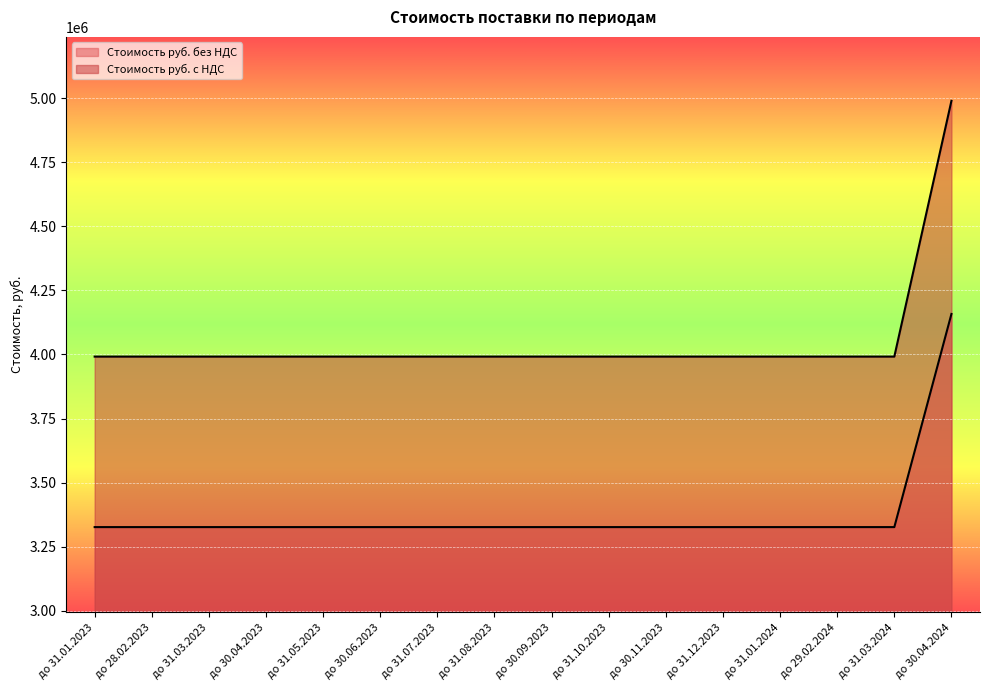

How many values in the Стоимость руб. с НДС series exceed 3991680?

1